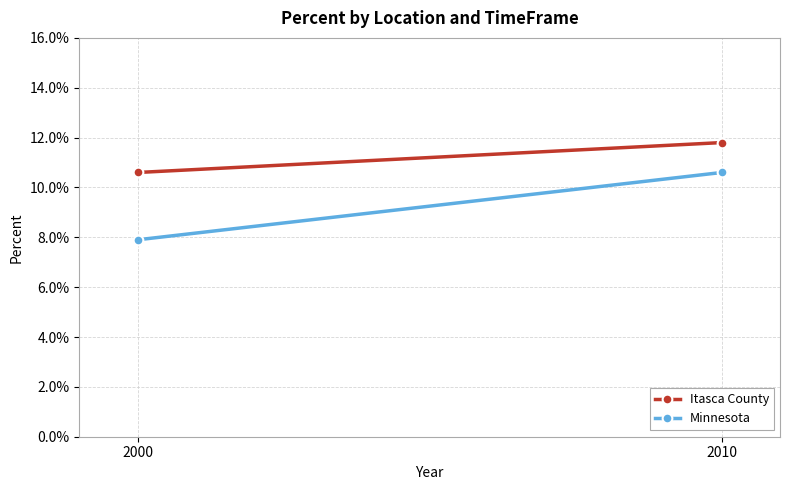

Between 2000 and 2010, which is larger?

2010